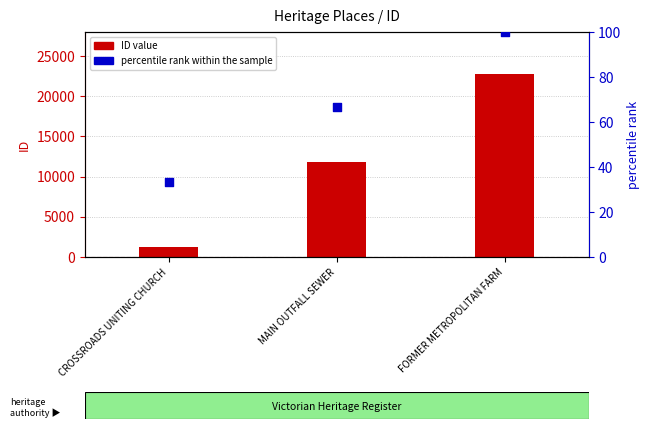

Which series has the widest spread of Y values?

ID value